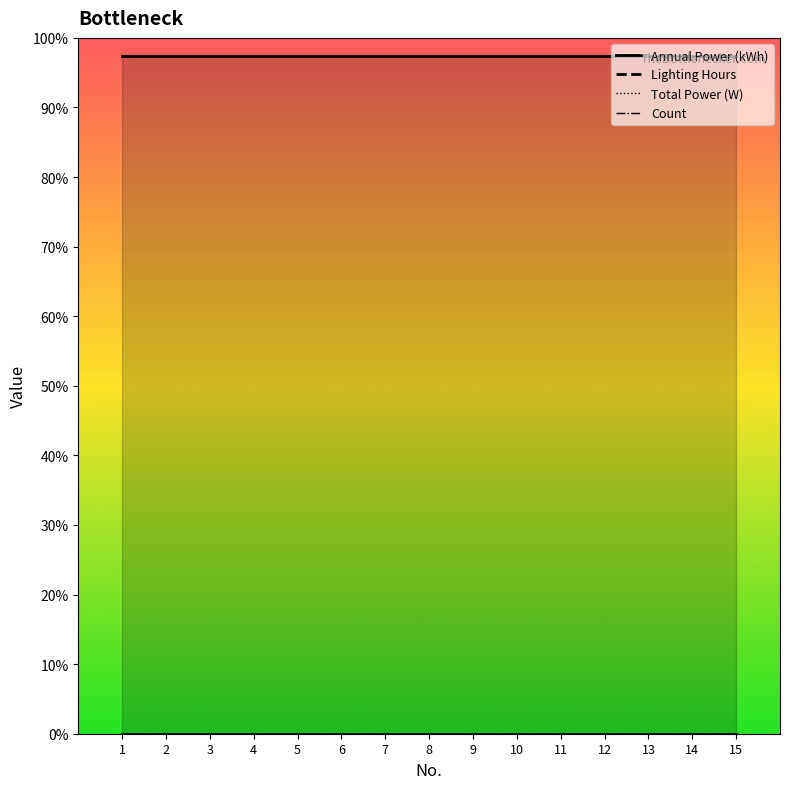

At which label is Annual Power (kWh) closest to 0?

1